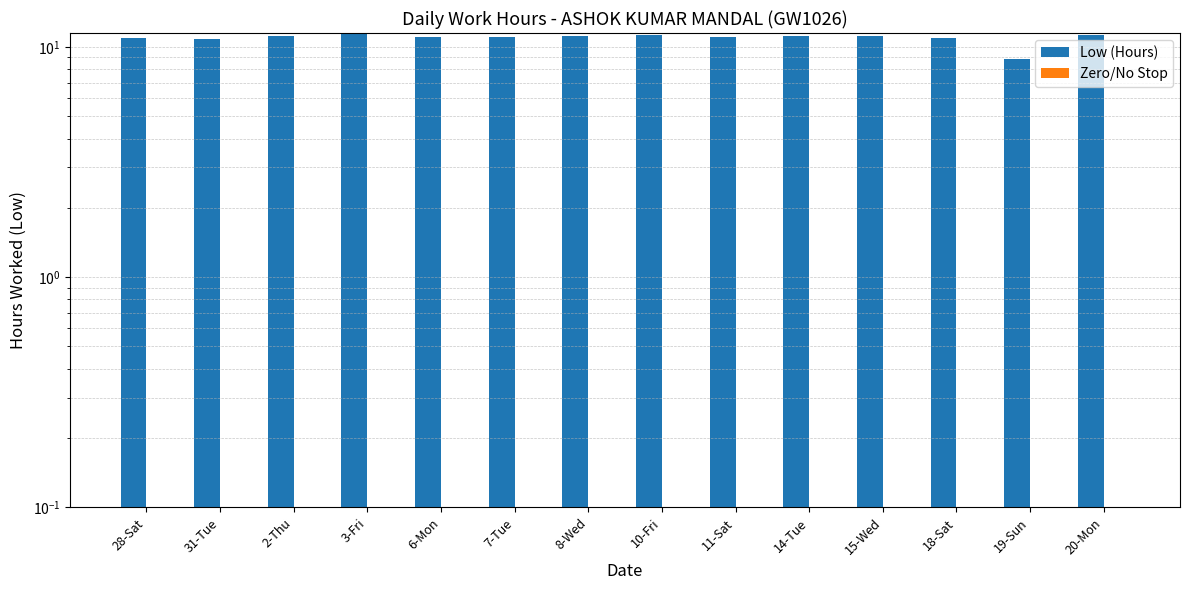

Which label corresponds to the largest value in the chart?

3-Fri